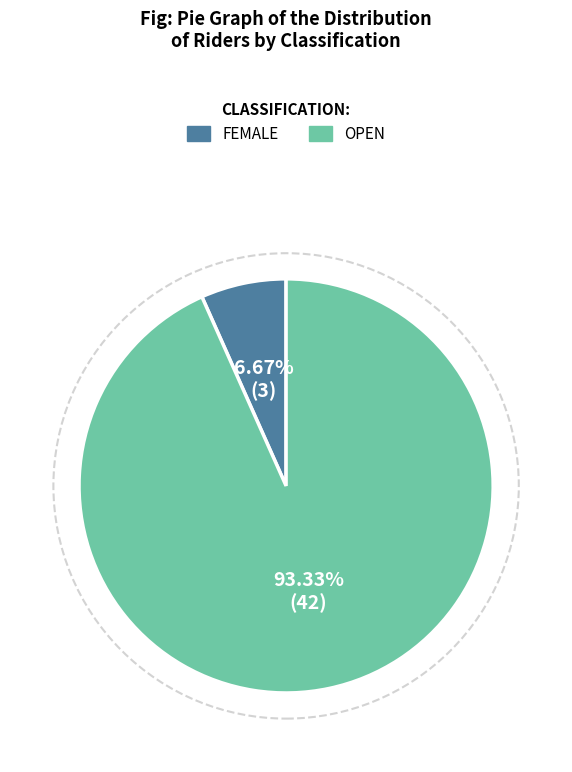

Is there any slice that represents more than half of the pie?

Yes